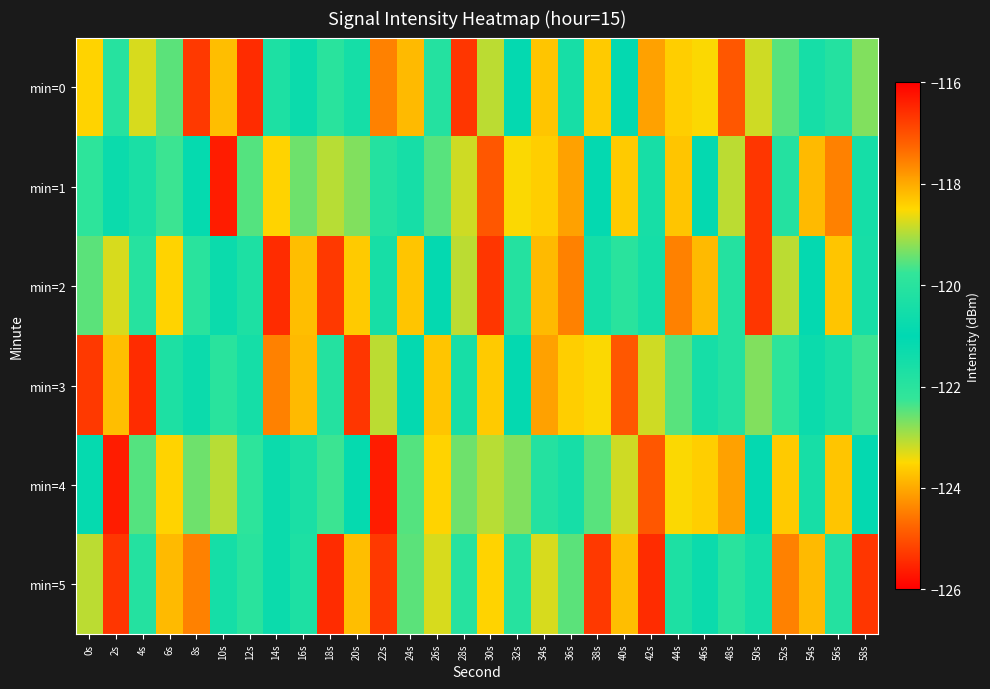

Reading left to right, what are all the values shown in this chart?

min=0: 0s=-118.5	2s=-120.1	4s=-118.7	6s=-119.5	8s=-116.7	10s=-118.2	12s=-116.5	14s=-120.3	16s=-120.7	18s=-122.0	20s=-120.5	22s=-117.6	24s=-118.2	26s=-121.9	28s=-116.7	30s=-118.9	32s=-120.9	34s=-123.7	36s=-120.4	38s=-118.3	40s=-121.1	42s=-117.9	44s=-118.4	46s=-118.5	48s=-124.9	50s=-123.2	52s=-122.5	54s=-120.4	56s=-120.1	58s=-119.3
min=1: 0s=-122.1	2s=-121.3	4s=-121.6	6s=-122.3	8s=-120.9	10s=-125.6	12s=-119.5	14s=-118.5	16s=-119.4	18s=-118.9	20s=-119.3	22s=-120.1	24s=-120.4	26s=-122.5	28s=-123.2	30s=-124.9	32s=-118.5	34s=-118.4	36s=-117.9	38s=-121.1	40s=-118.3	42s=-120.4	44s=-123.7	46s=-120.9	48s=-118.9	50s=-116.7	52s=-121.9	54s=-118.2	56s=-117.6	58s=-120.5
min=2: 0s=-119.5	2s=-118.7	4s=-120.1	6s=-118.5	8s=-122.0	10s=-120.7	12s=-120.3	14s=-116.5	16s=-118.2	18s=-116.7	20s=-118.3	22s=-120.4	24s=-123.7	26s=-120.9	28s=-118.9	30s=-116.7	32s=-121.9	34s=-118.2	36s=-117.6	38s=-120.5	40s=-122.0	42s=-120.5	44s=-117.6	46s=-118.2	48s=-121.9	50s=-116.7	52s=-118.9	54s=-120.9	56s=-123.7	58s=-120.4
min=3: 0s=-116.7	2s=-118.2	4s=-116.5	6s=-120.3	8s=-120.7	10s=-122.0	12s=-120.5	14s=-117.6	16s=-118.2	18s=-121.9	20s=-116.7	22s=-118.9	24s=-120.9	26s=-123.7	28s=-120.4	30s=-118.3	32s=-121.1	34s=-117.9	36s=-118.4	38s=-118.5	40s=-124.9	42s=-123.2	44s=-122.5	46s=-120.4	48s=-120.1	50s=-119.3	52s=-122.1	54s=-121.3	56s=-121.6	58s=-122.3
min=4: 0s=-120.9	2s=-125.6	4s=-119.5	6s=-118.5	8s=-119.4	10s=-118.9	12s=-122.1	14s=-121.3	16s=-121.6	18s=-122.3	20s=-120.9	22s=-125.6	24s=-119.5	26s=-118.5	28s=-119.4	30s=-118.9	32s=-119.3	34s=-120.1	36s=-120.4	38s=-122.5	40s=-123.2	42s=-124.9	44s=-118.5	46s=-118.4	48s=-117.9	50s=-121.1	52s=-118.3	54s=-120.4	56s=-123.7	58s=-120.9
min=5: 0s=-118.9	2s=-116.7	4s=-121.9	6s=-118.2	8s=-117.6	10s=-120.5	12s=-122.0	14s=-120.7	16s=-120.3	18s=-116.5	20s=-118.2	22s=-116.7	24s=-119.5	26s=-118.7	28s=-120.1	30s=-118.5	32s=-120.1	34s=-118.7	36s=-119.5	38s=-116.7	40s=-118.2	42s=-116.5	44s=-120.3	46s=-120.7	48s=-122.0	50s=-120.5	52s=-117.6	54s=-118.2	56s=-121.9	58s=-116.7